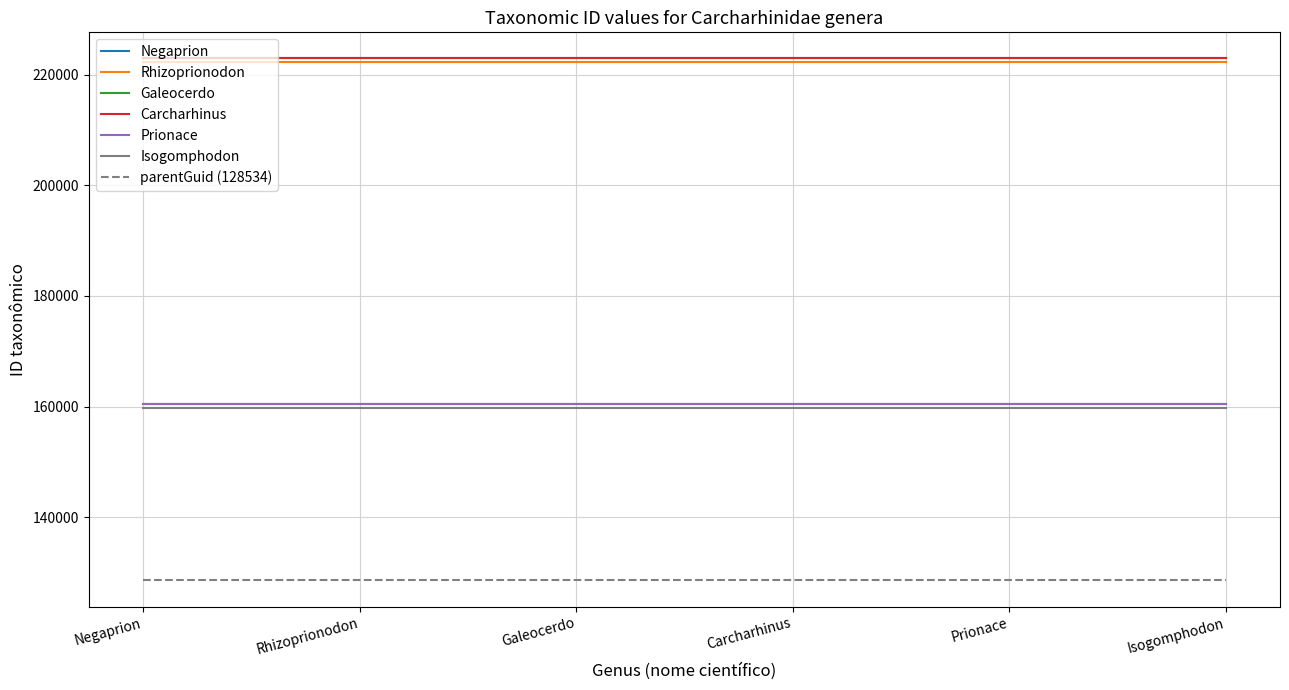

What are all the series names shown in the legend?

Negaprion, Rhizoprionodon, Galeocerdo, Carcharhinus, Prionace, Isogomphodon, parentGuid (128534)